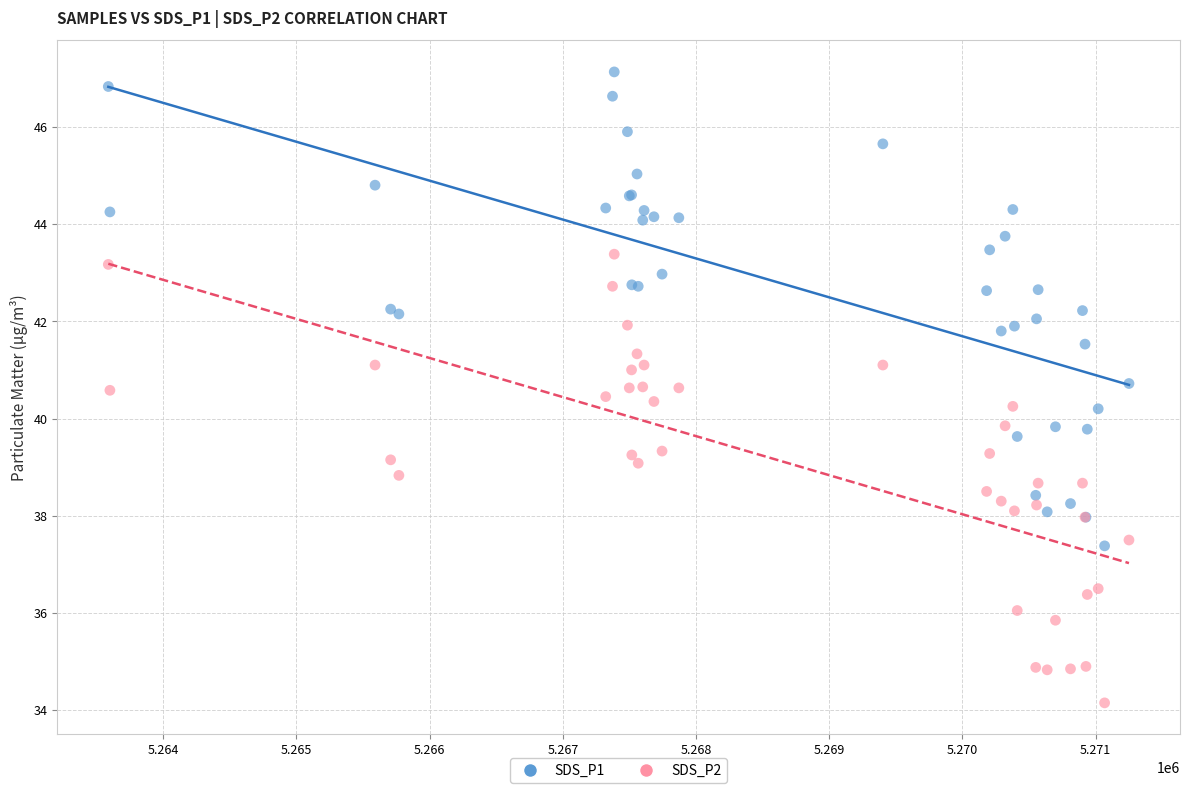

Which series contains the highest Y value?

SDS_P1